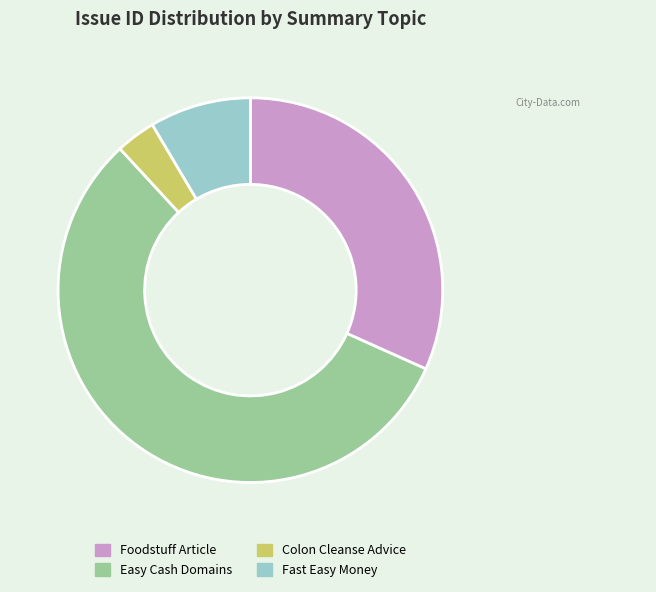

The Easy Cash Domains slice represents 56% of the pie. True or false?

True